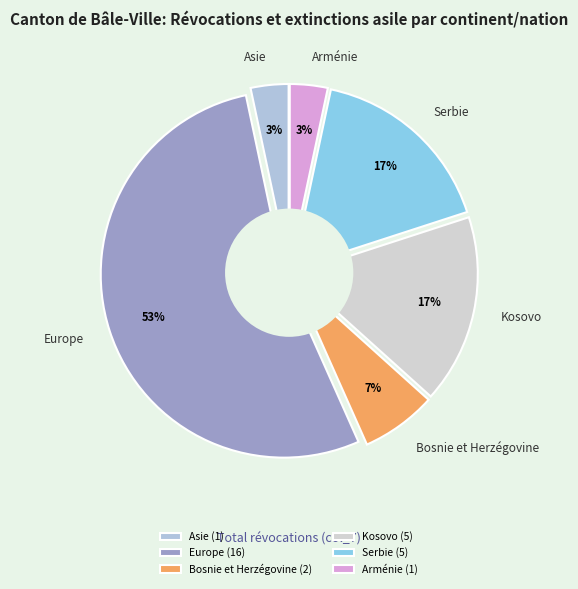

Which slice is the largest?

Europe